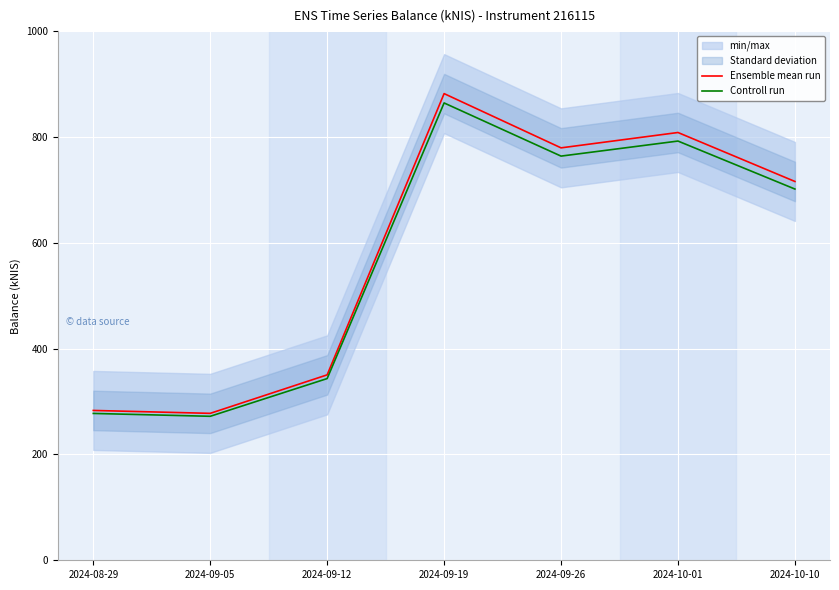

What is the total value across all series at 2024-09-05?

549.7